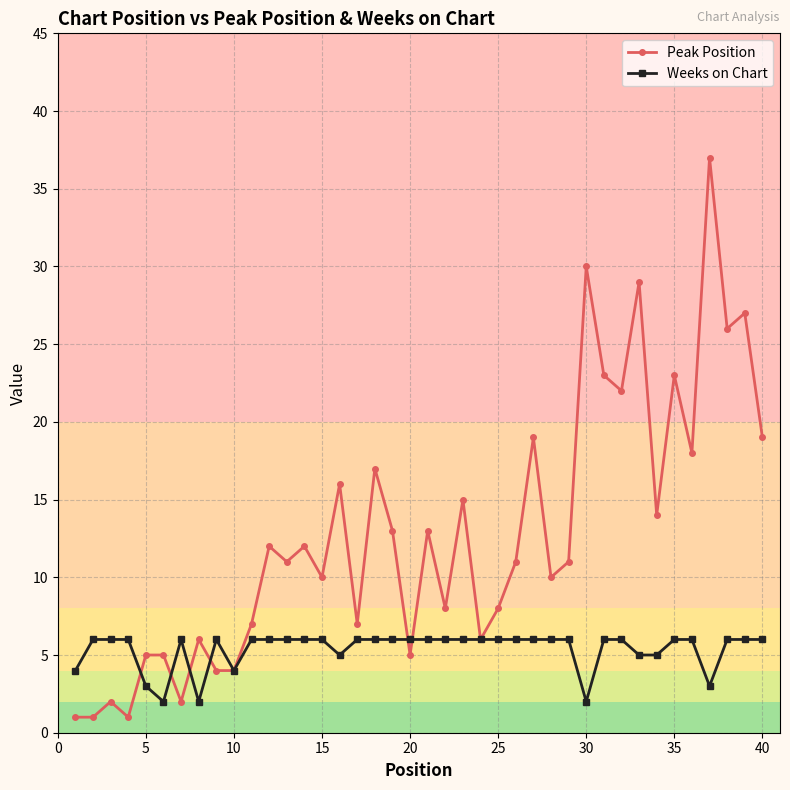

What is the average value of the Weeks on Chart series?

5